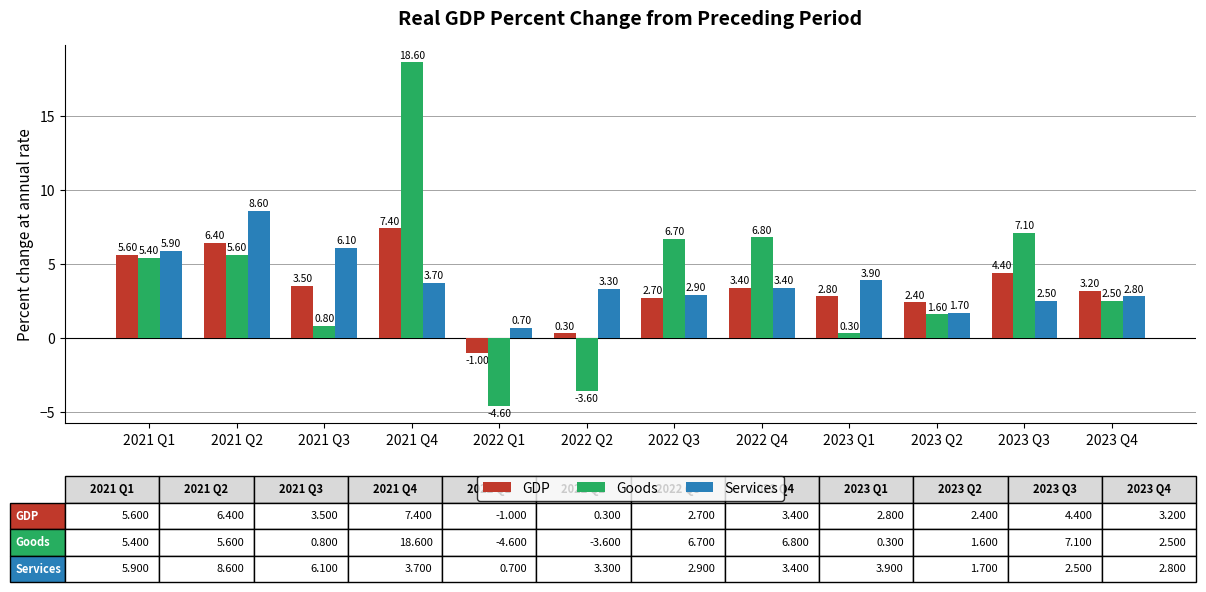

Rank the categories by Goods value from lowest to highest.

2022 Q1, 2022 Q2, 2023 Q1, 2021 Q3, 2023 Q2, 2023 Q4, 2021 Q1, 2021 Q2, 2022 Q3, 2022 Q4, 2023 Q3, 2021 Q4